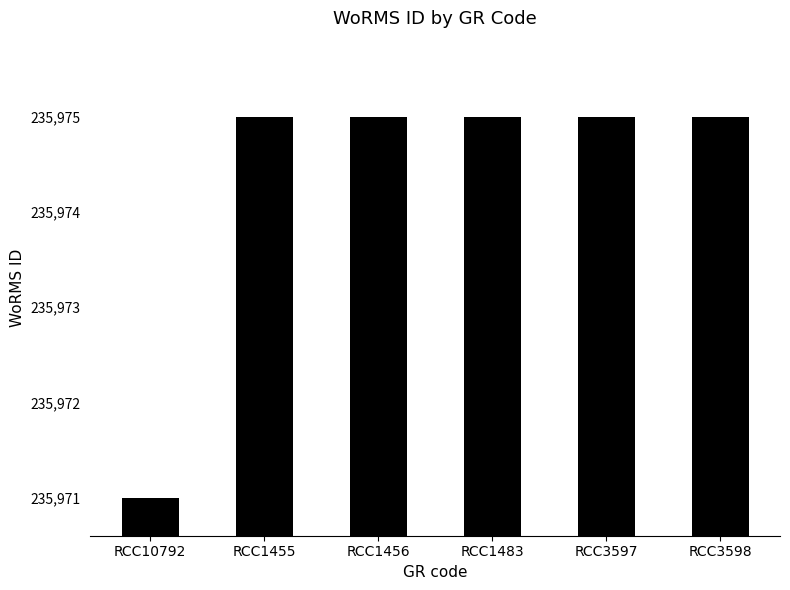

What is the maximum value shown in the chart?

235975